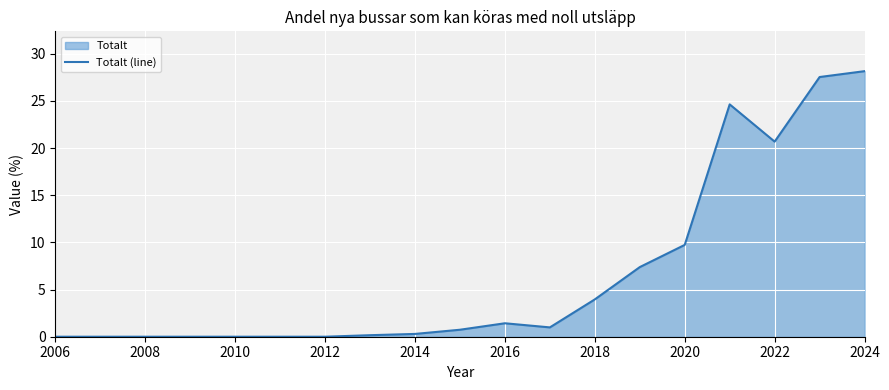

What is the difference between the values at 2022 and 2016?

19.3